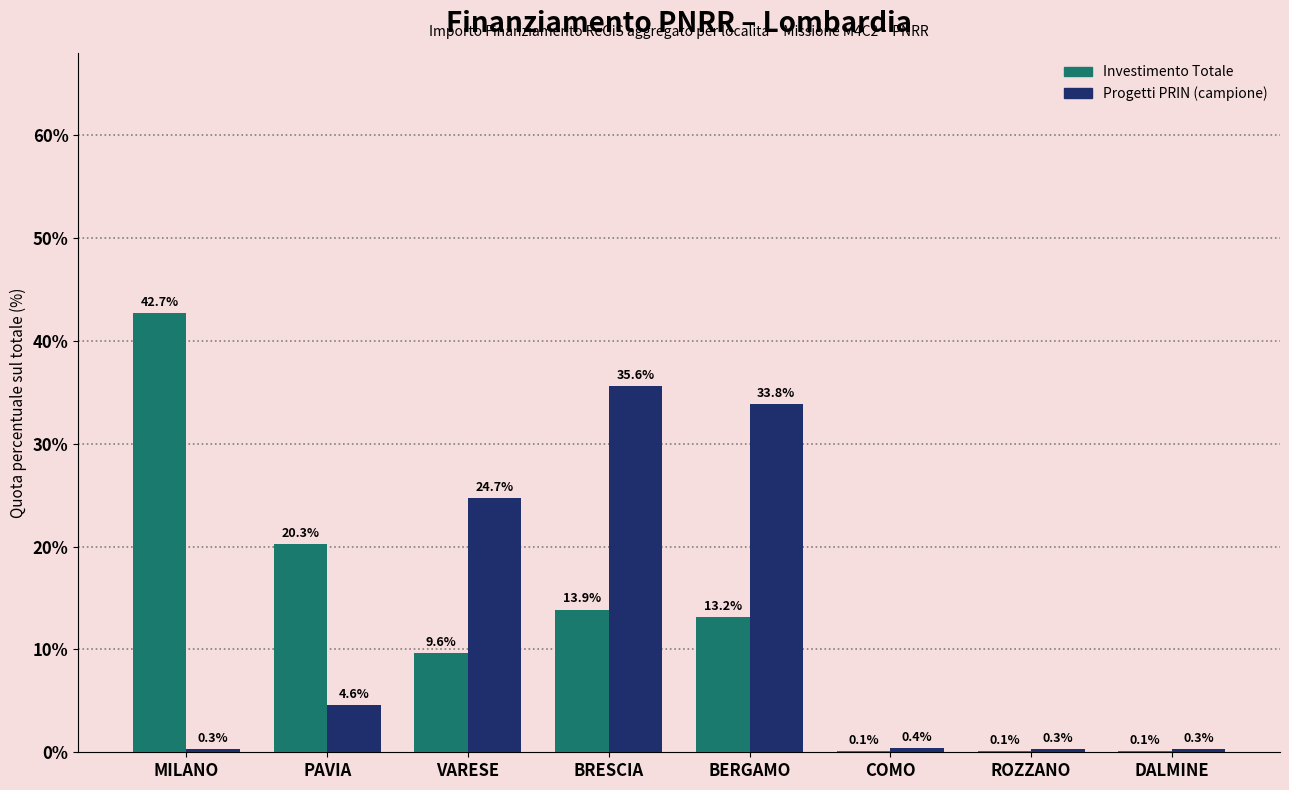

Between VARESE and ROZZANO, which series saw the biggest shift?

Progetti PRIN (campione)